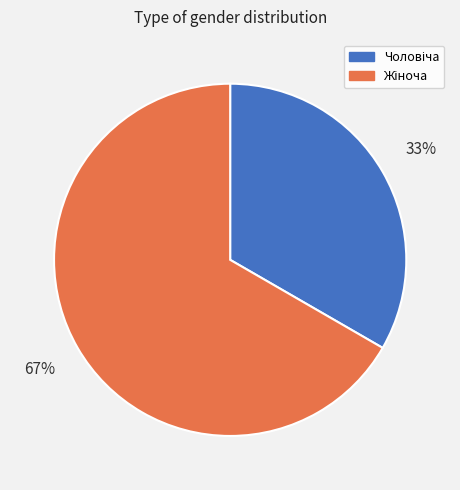

Does any single category account for the majority?

Yes